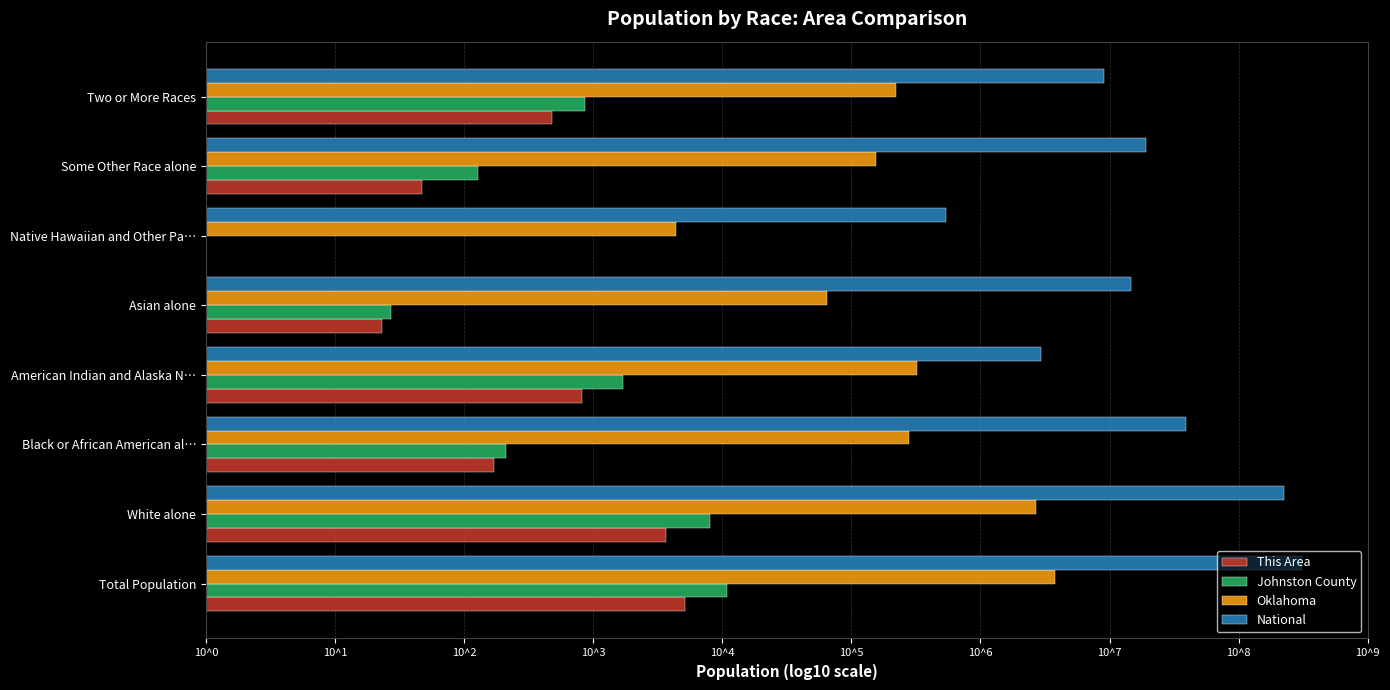

Which series has the largest total across all categories?

National